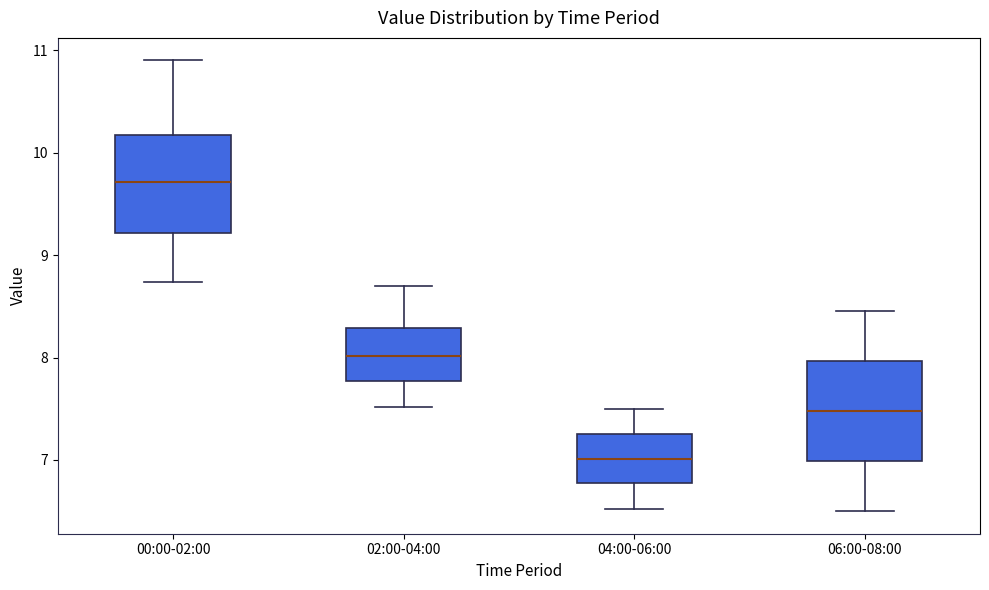

Which box's median line is the lowest?

04:00-06:00